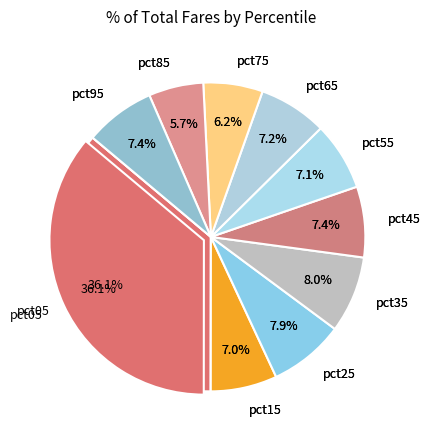

What percentage is the pct45 slice, to the nearest percent?

7%